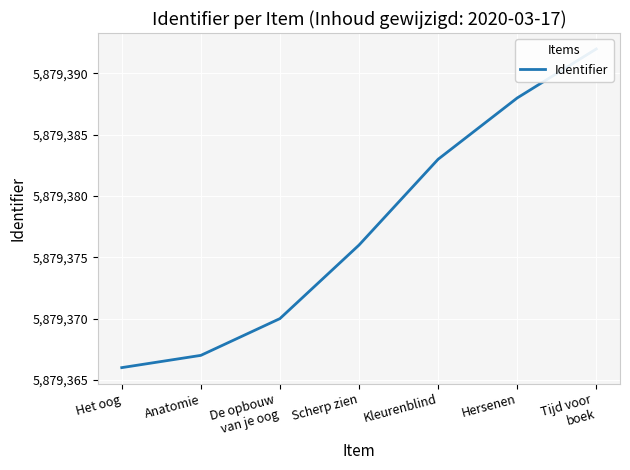

What is the difference between the values at De opbouw
van je oog and Het oog?

4